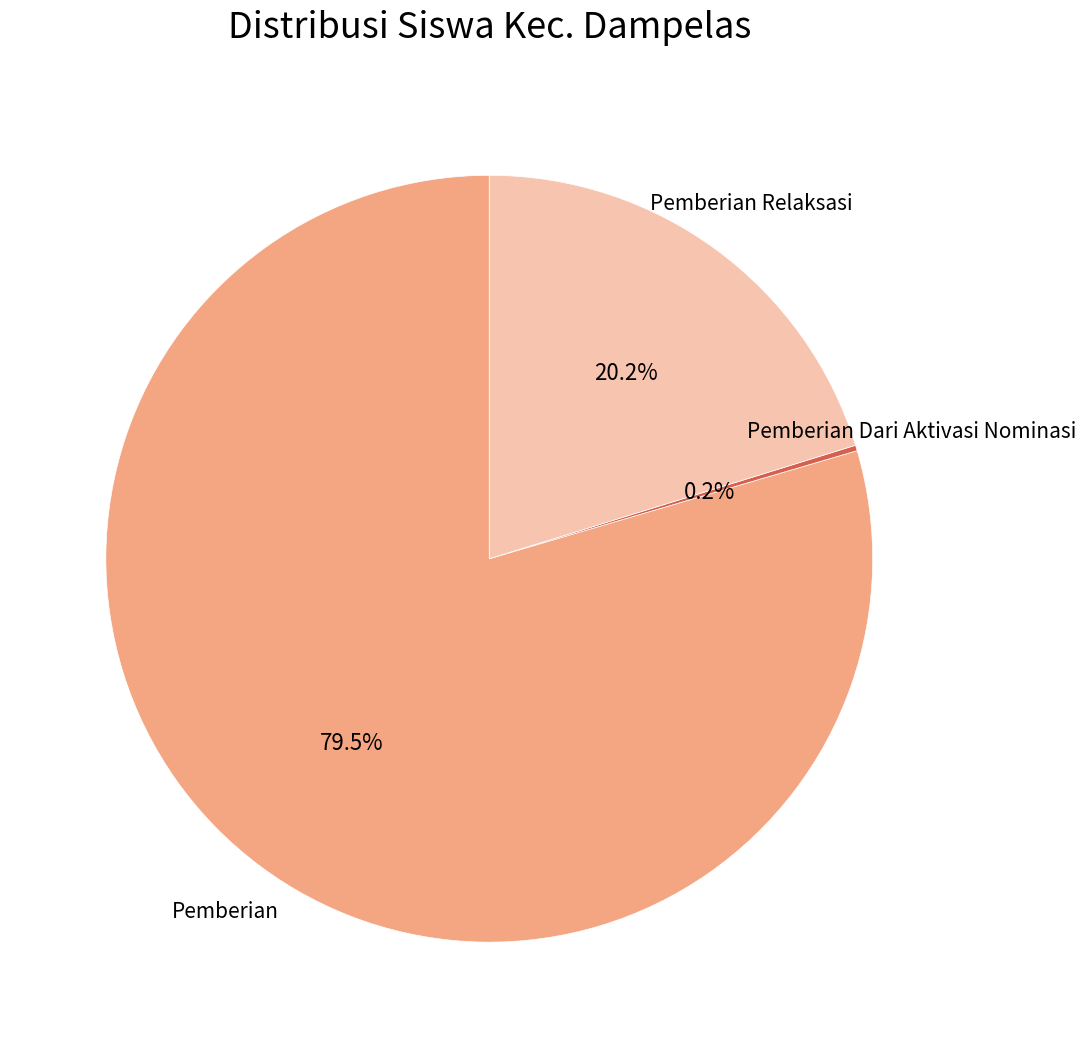

Is there any slice that represents more than half of the pie?

Yes